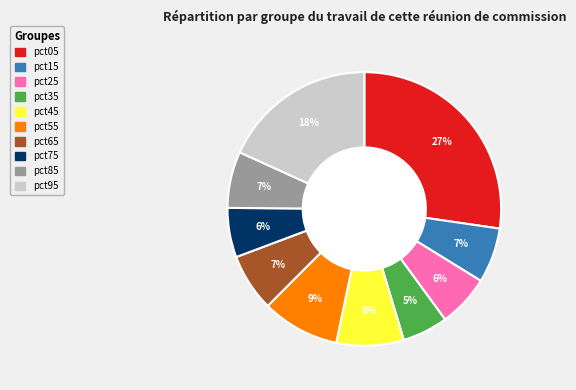

To the nearest percent, what is the difference between the largest and smallest slice percentages?

22%